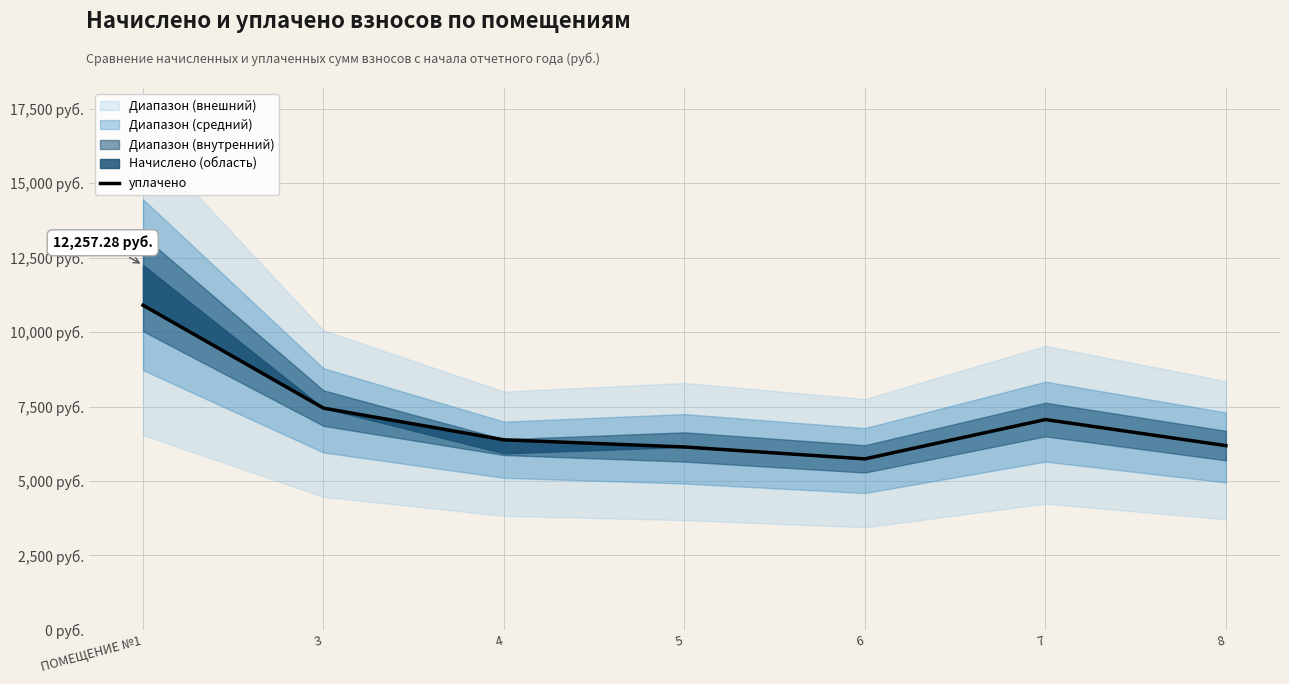

Rank the categories by value from lowest to highest.

6, 5, 8, 4, 7, 3, ПОМЕЩЕНИЕ №1